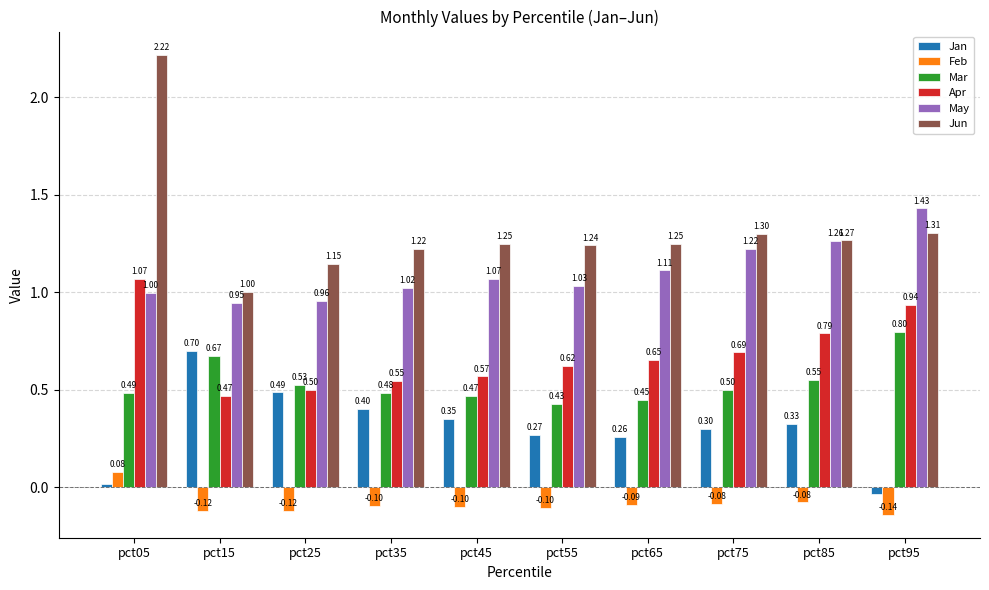

Which category has the highest value in the Feb series?

pct05